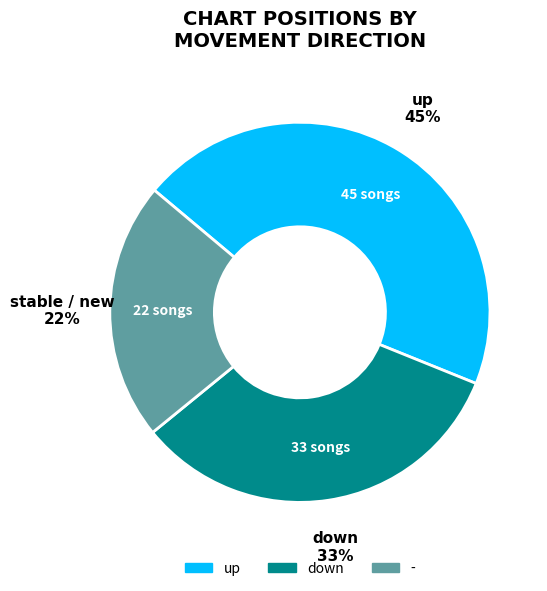

True or false: up accounts for 59% of the total.

False